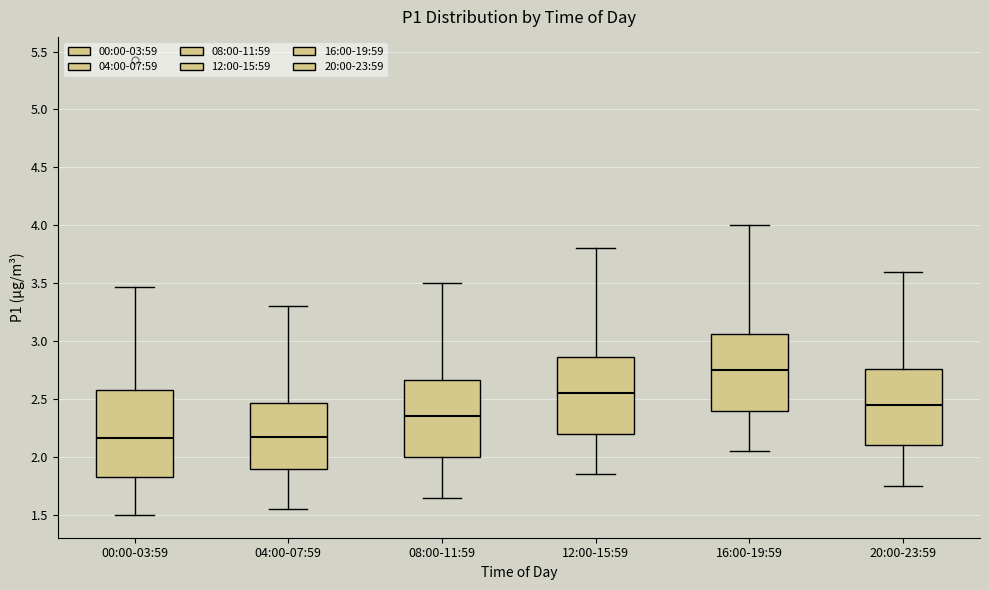

Which box is the tallest, from its lower edge to its upper edge?

00:00-03:59